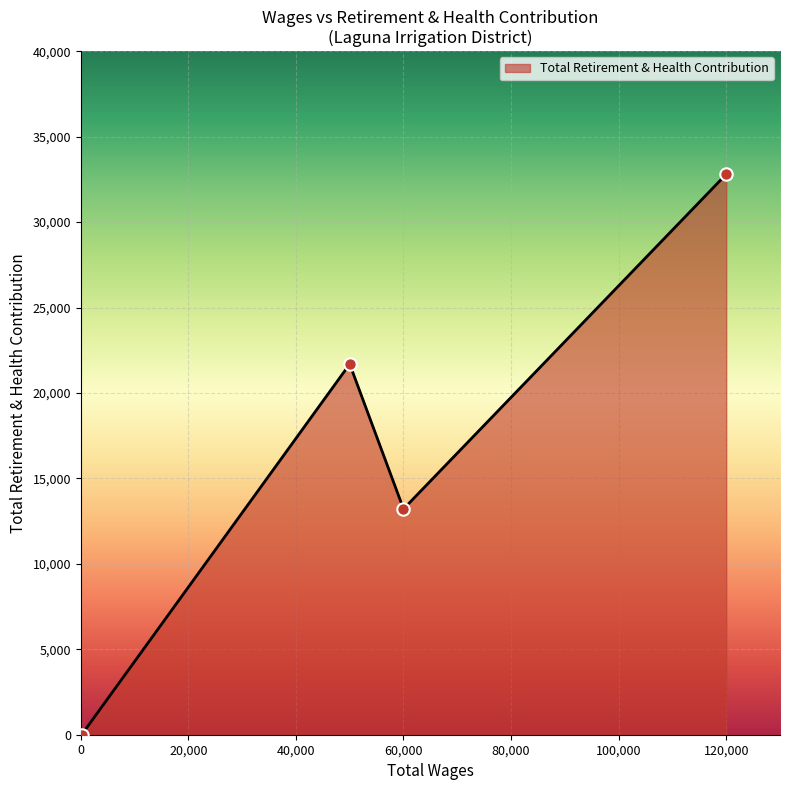

What is the difference between the second highest and second lowest values?

8479